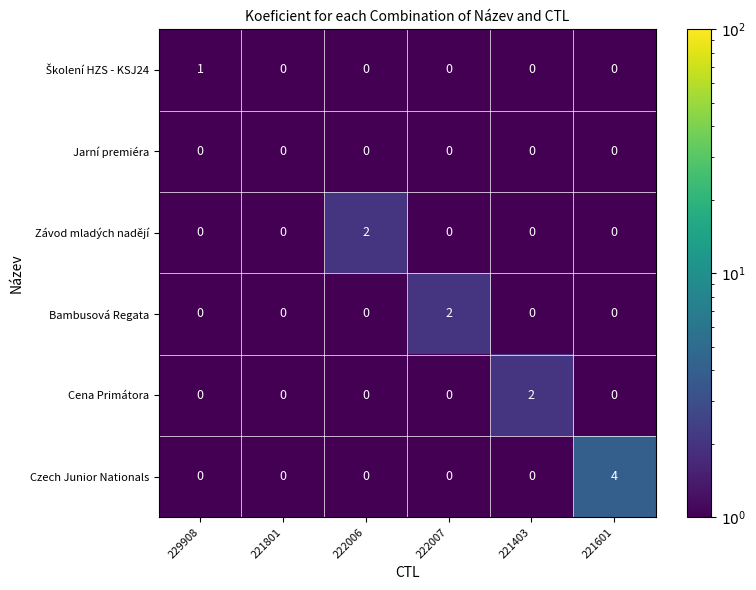

What is the maximum value shown in the chart?

4